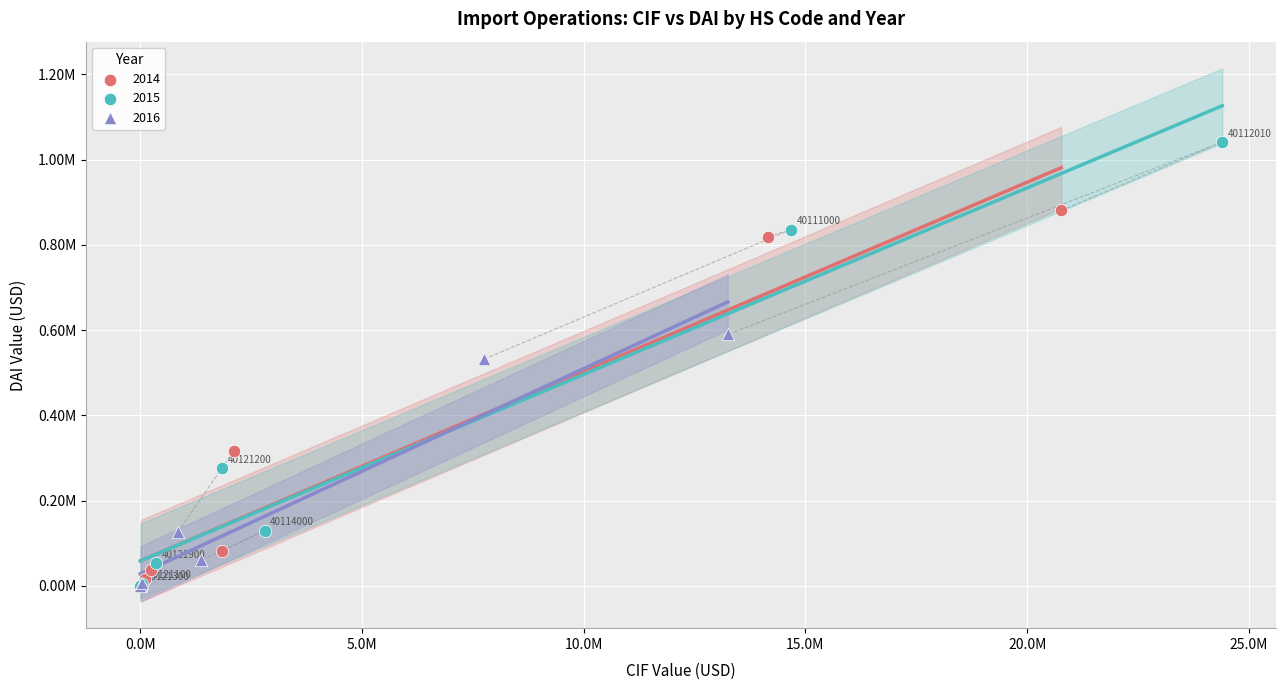

What are all the series names shown in the legend?

2014, 2015, 2016